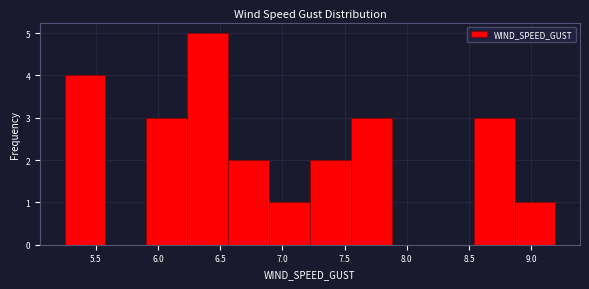

Reading left to right, list every bar in this chart as the range it spans on the x-axis followed by its height. Neither the bar edges nor the heights are printed on the chart, so give them approximately, as read against the axes.

5.25 to 5.60: 4
5.60 to 5.90: 0
5.90 to 6.25: 3
6.25 to 6.55: 5
6.55 to 6.90: 2
6.90 to 7.20: 1
7.20 to 7.55: 2
7.55 to 7.90: 3
7.90 to 8.20: 0
8.20 to 8.55: 0
8.55 to 8.85: 3
8.85 to 9.20: 1